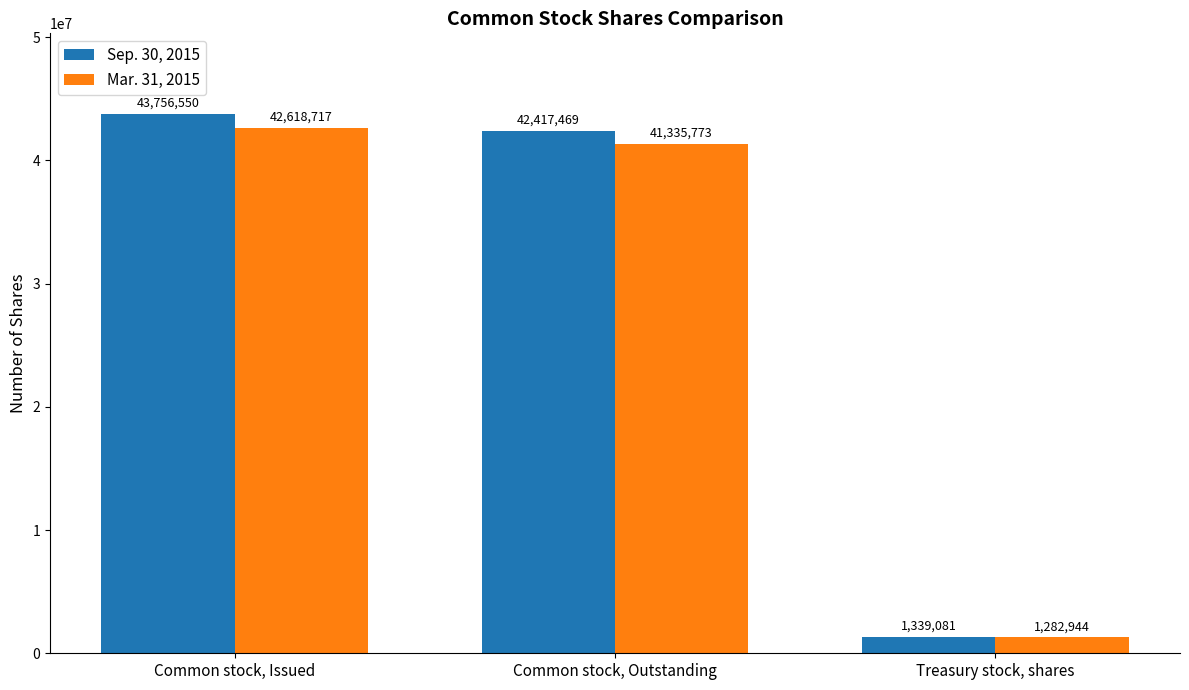

What is the spread (max minus min) of values at Common stock, Issued?

1137833